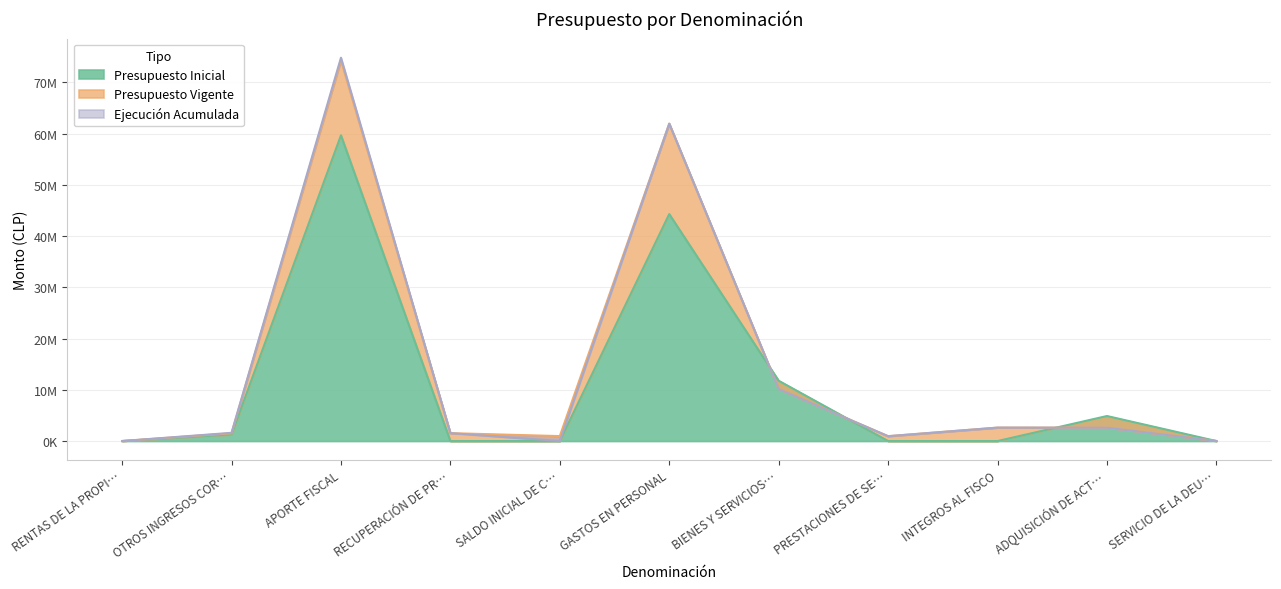

True or false: Ejecución Acumulada and Presupuesto Vigente cross at least once.

False